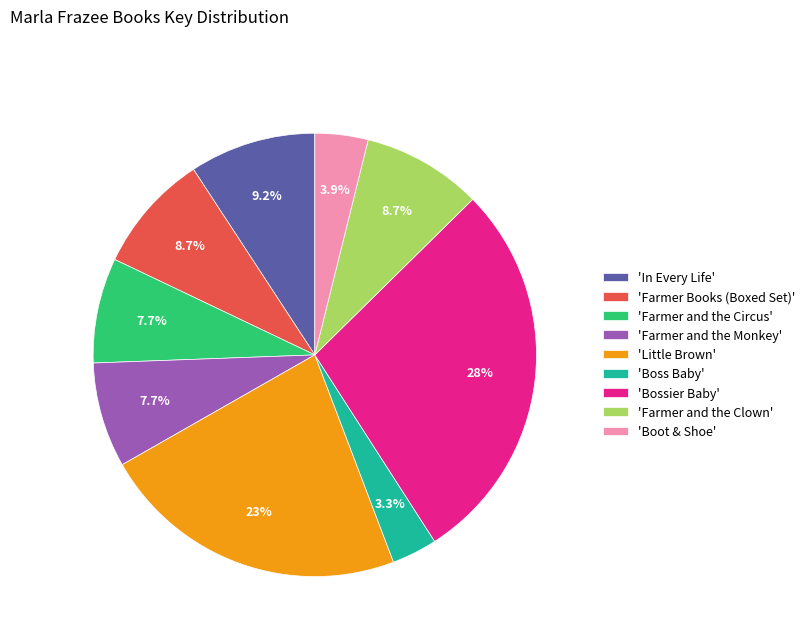

Which slice is the smallest?

'Boss Baby'